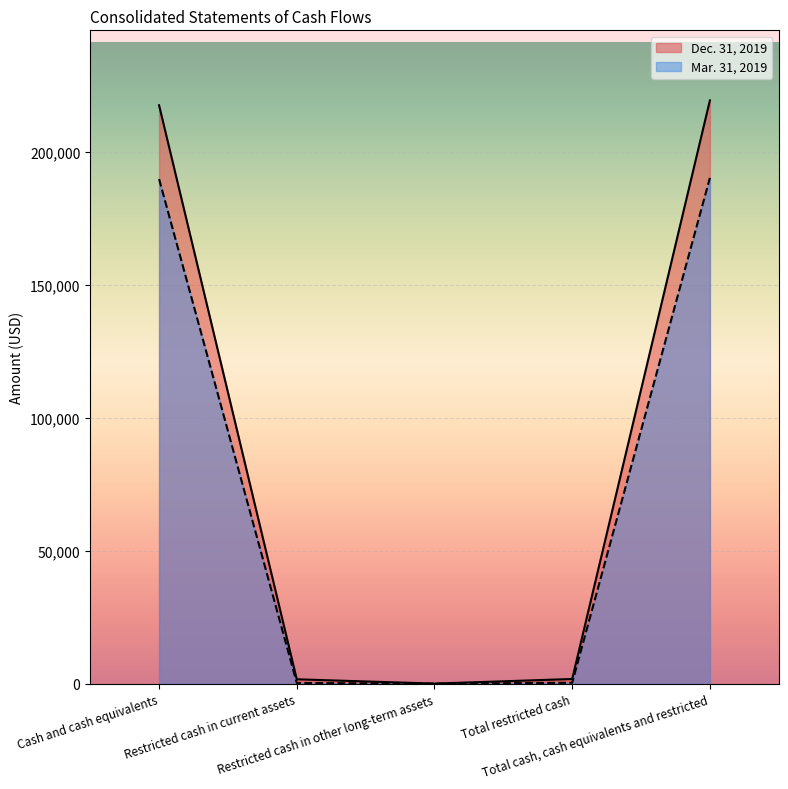

At which label does Mar. 31, 2019 first exceed 437?

Cash and cash equivalents